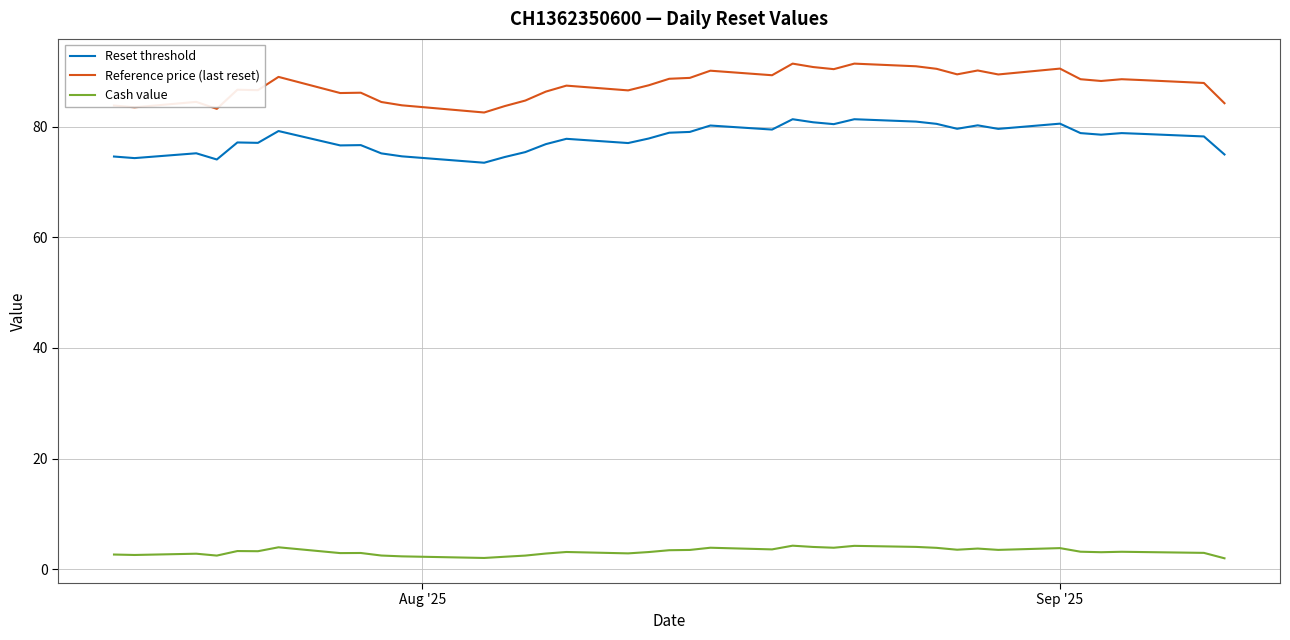

What is the smallest value displayed?

2.0